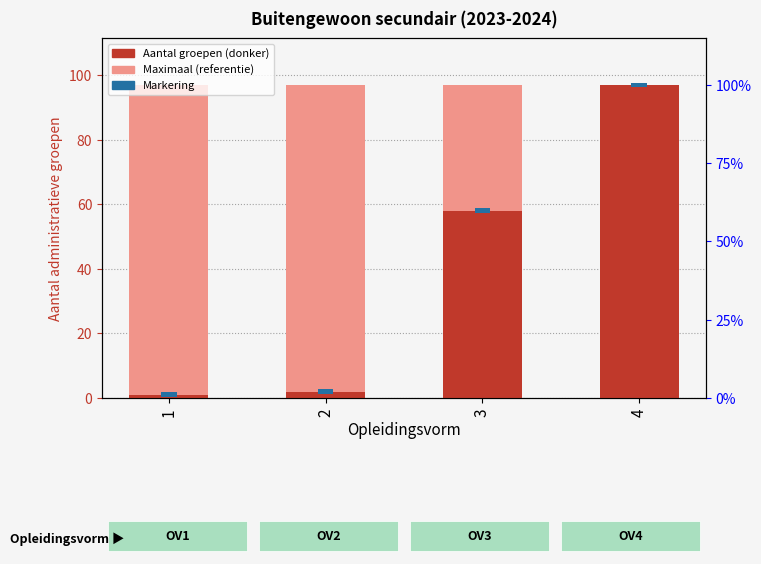

True or false: the data shows 97 at 4.

True